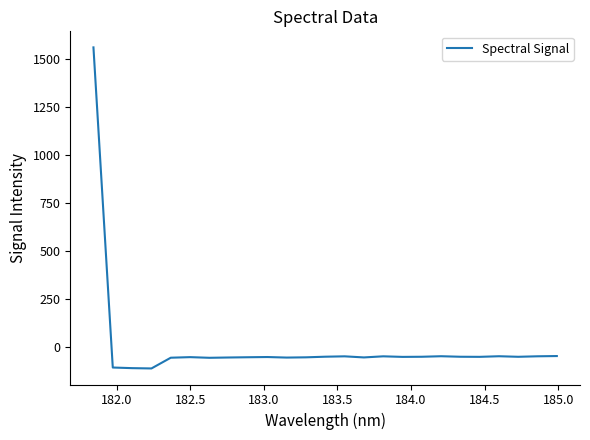

What is the maximum value shown in the chart?

1563.0